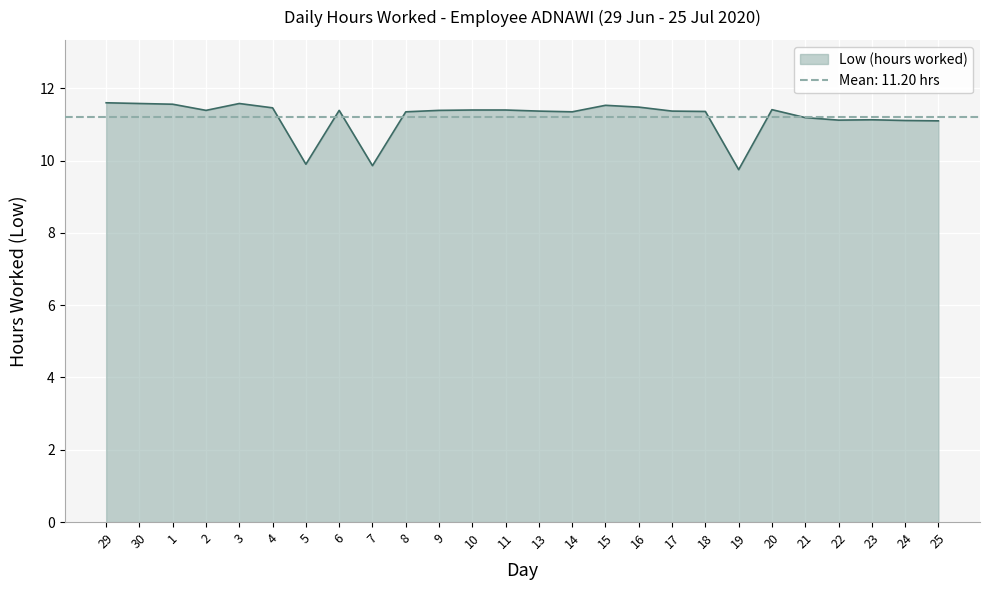

How many interior local valleys (lower than both neighbors) does the data have?

6